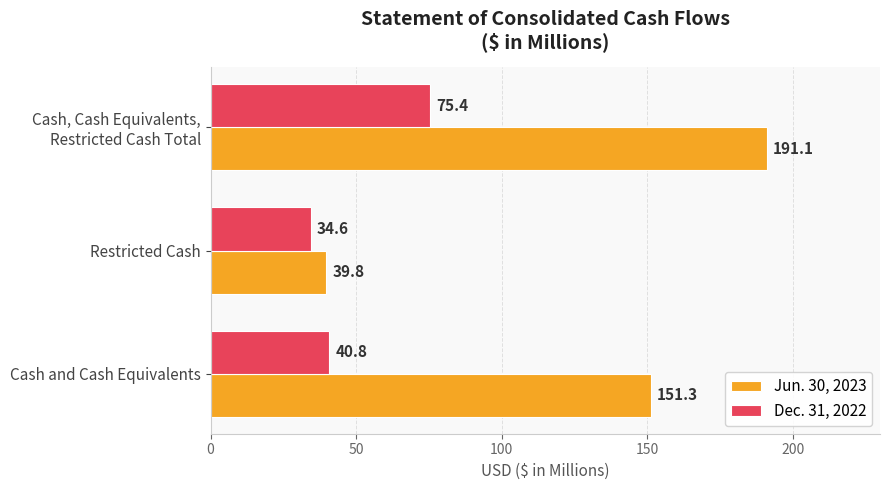

Rank the series by their average value, from highest to lowest.

Jun. 30, 2023, Dec. 31, 2022